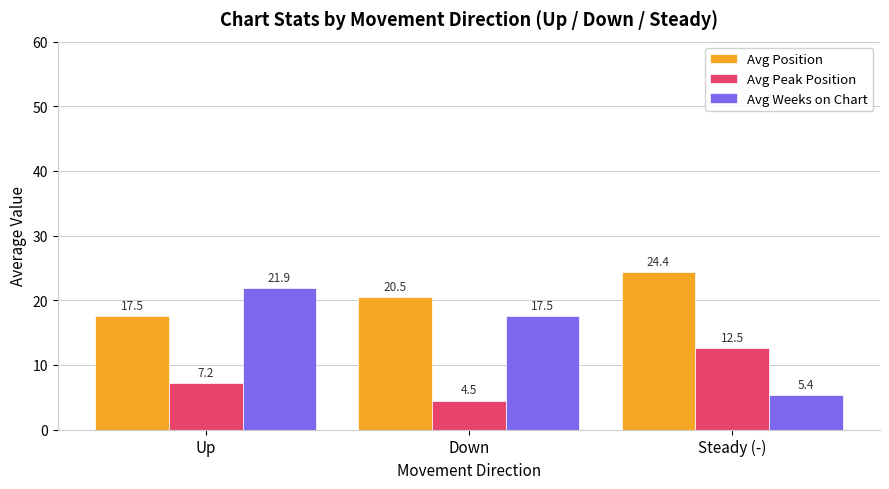

List the labels in order of Avg Weeks on Chart value, largest first.

Up, Down, Steady (-)